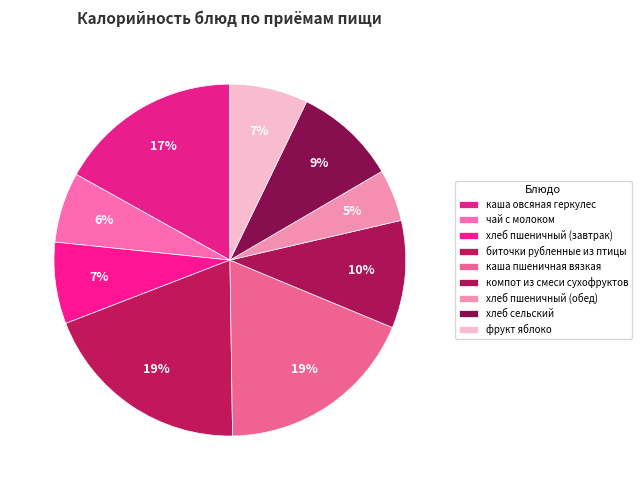

To the nearest percent, what is the average slice percentage?

11%